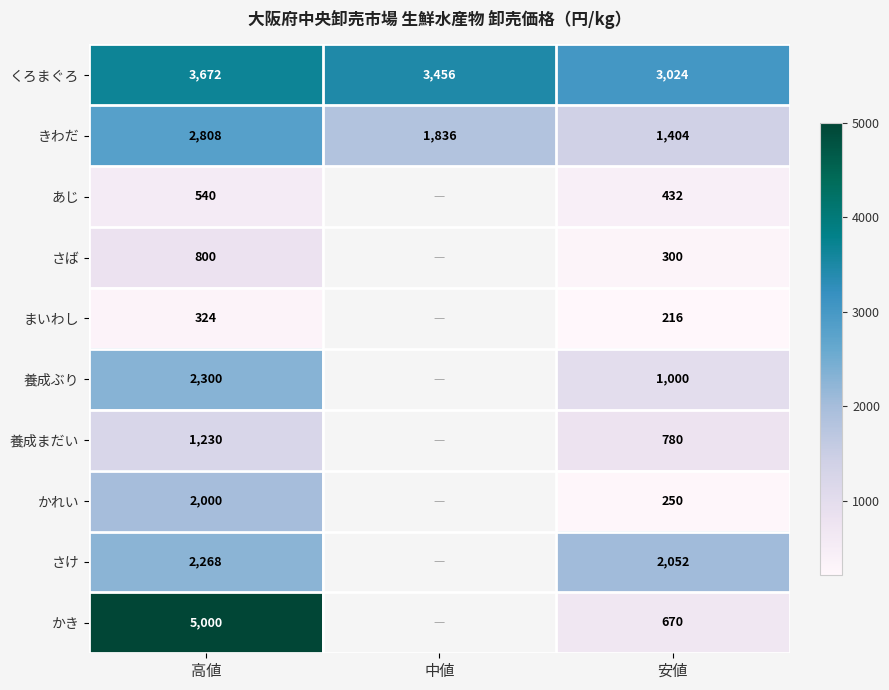

At which category does the chart reach its minimum across all series?

安値